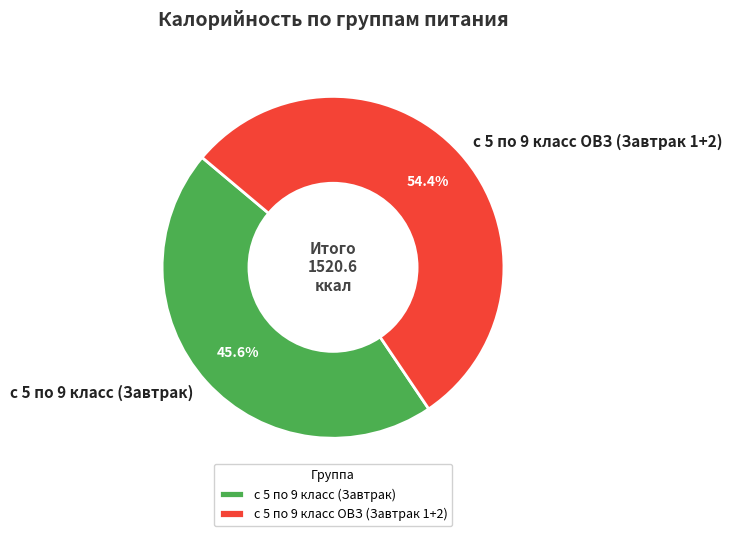

Count the number of slices in the pie.

2